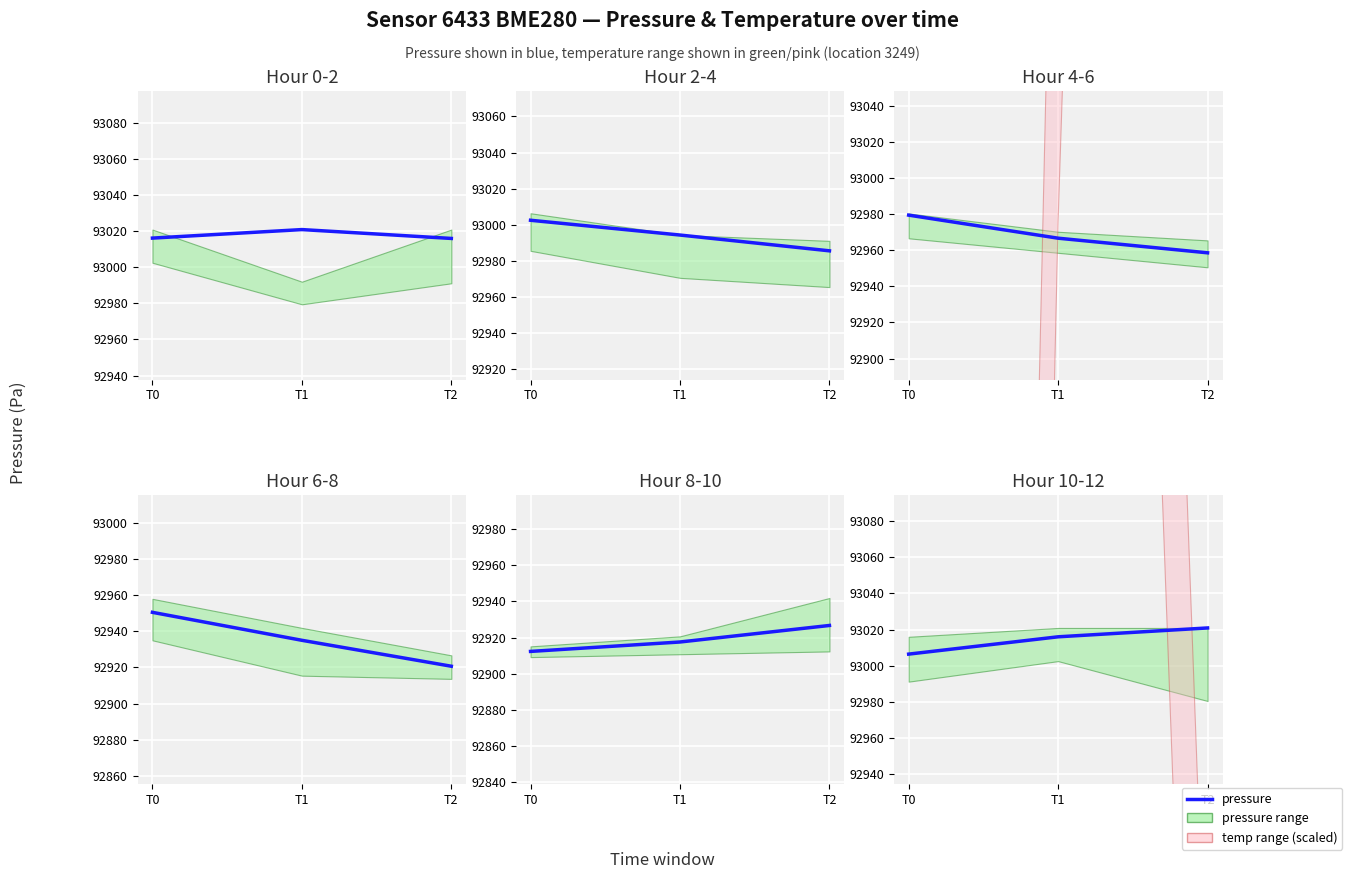

What is the difference between the values at T2 and T0?

14.5